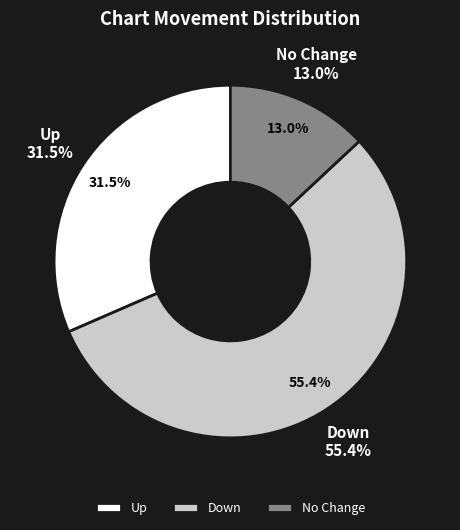

Does - account for over 50% of the chart?

No